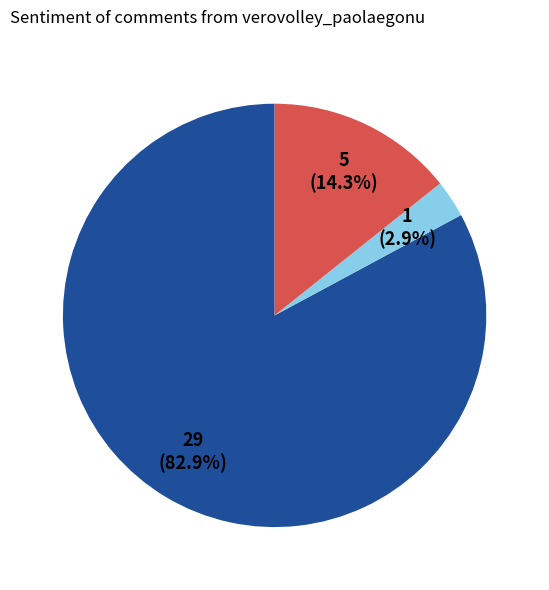

Is there any slice that represents more than half of the pie?

Yes